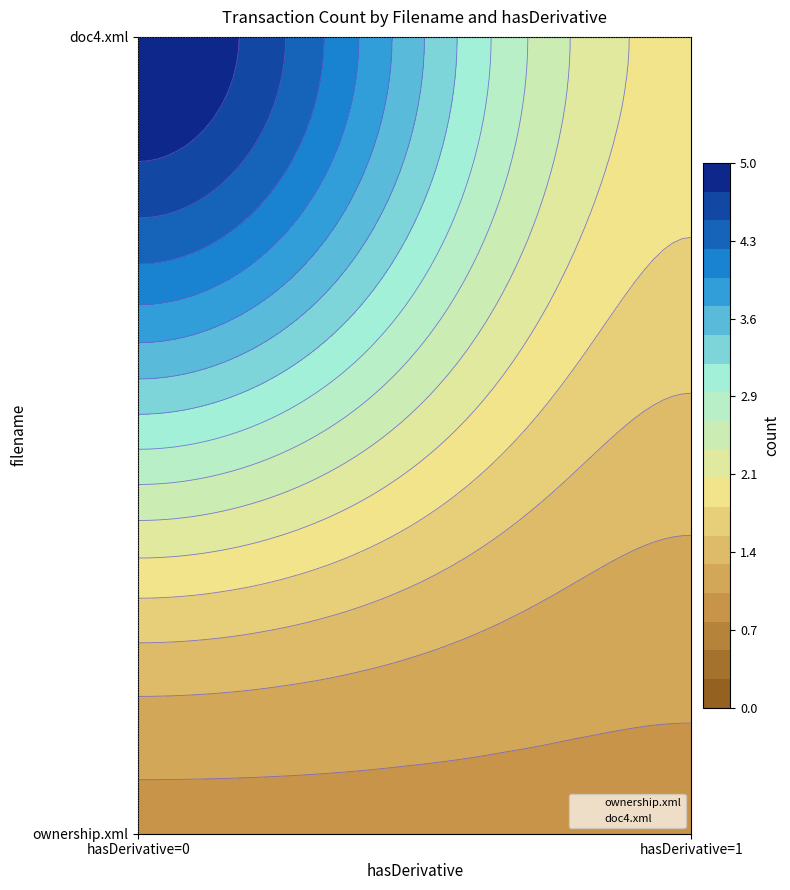

Rank the series by their average value, from lowest to highest.

ownership.xml, doc4.xml